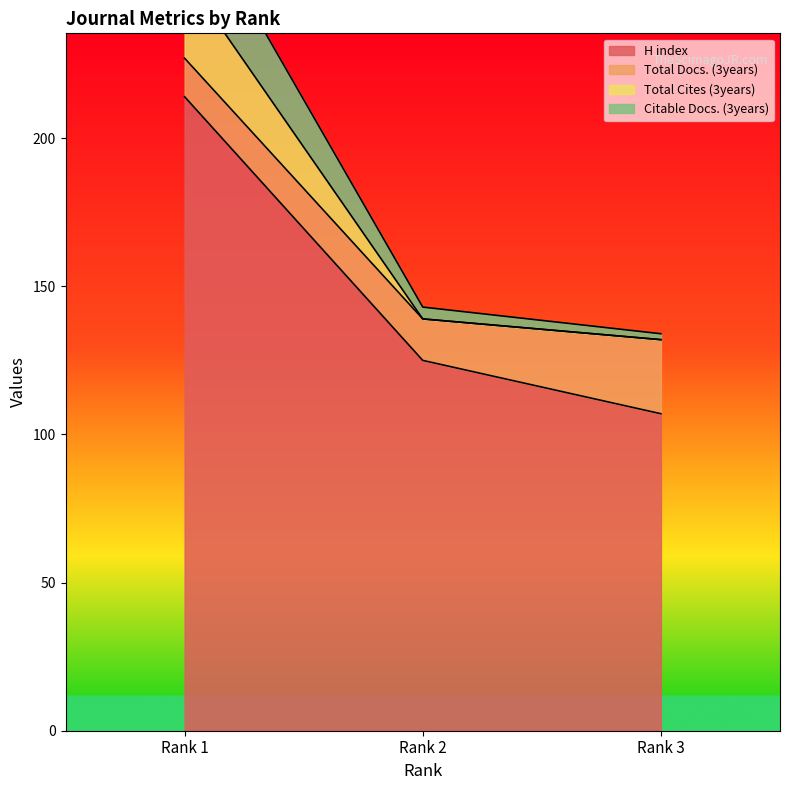

What is the difference between the H index values at Rank 1 and Rank 3?

107